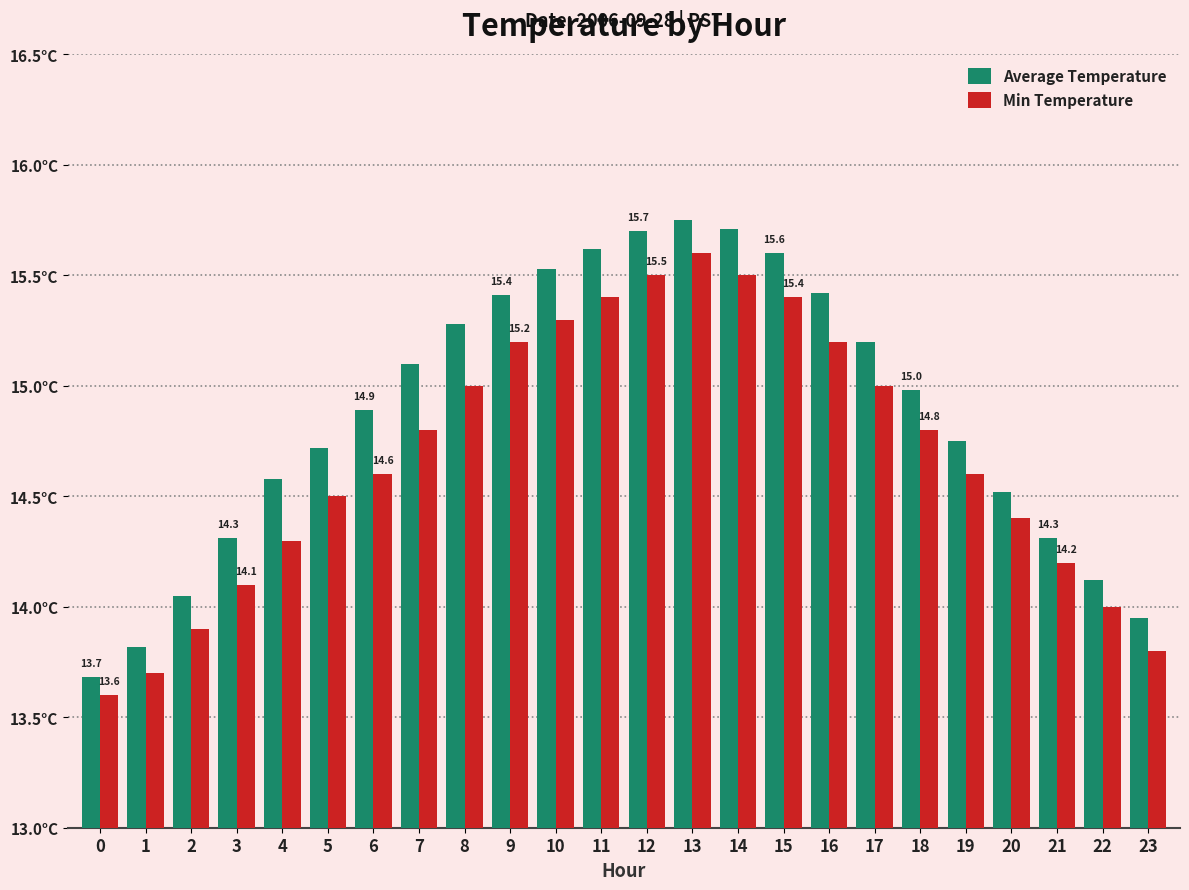

What is the value of the Average Temperature bar at the 18th from the left?

15.2